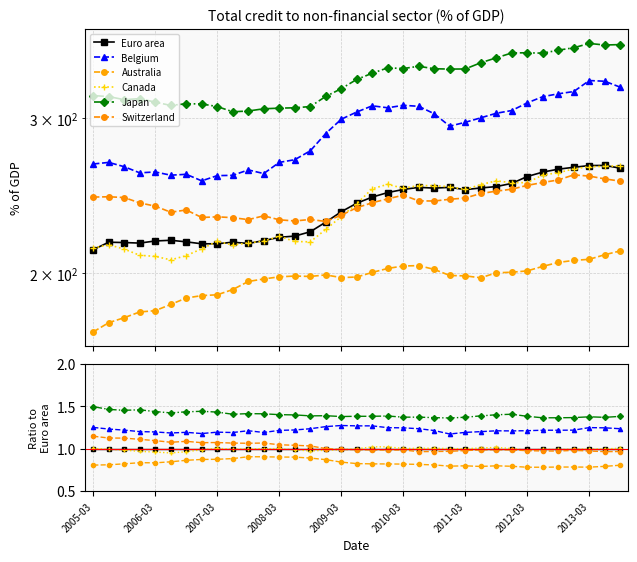

What is the difference between the maximum and second lowest values in the Switzerland series?

0.2